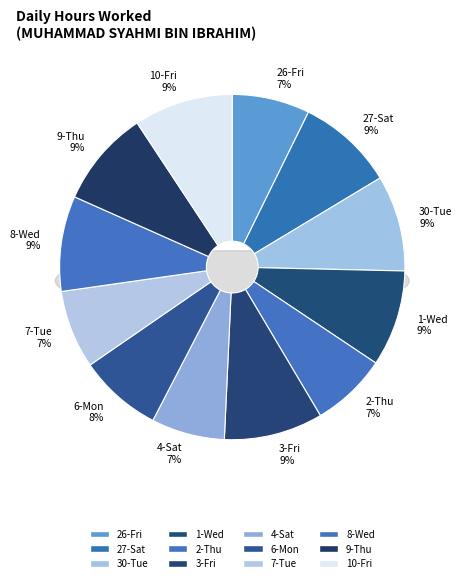

Combined, what portion of the pie is 10-Fri and 1-Wed?

18.3%